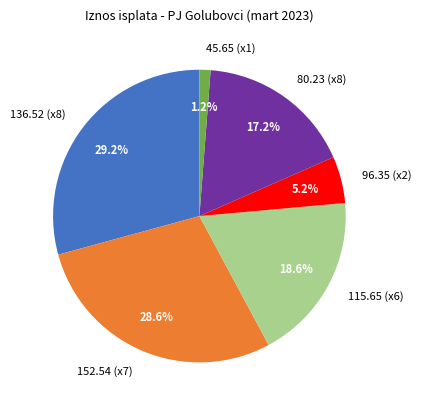

How much of the chart is everything except 136.52?

70.8%